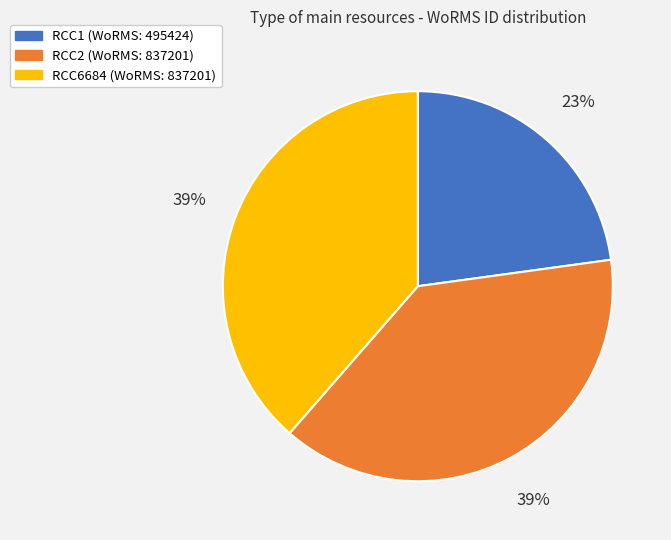

To the nearest percent, what is the combined percentage of RCC1 and RCC2?

61%